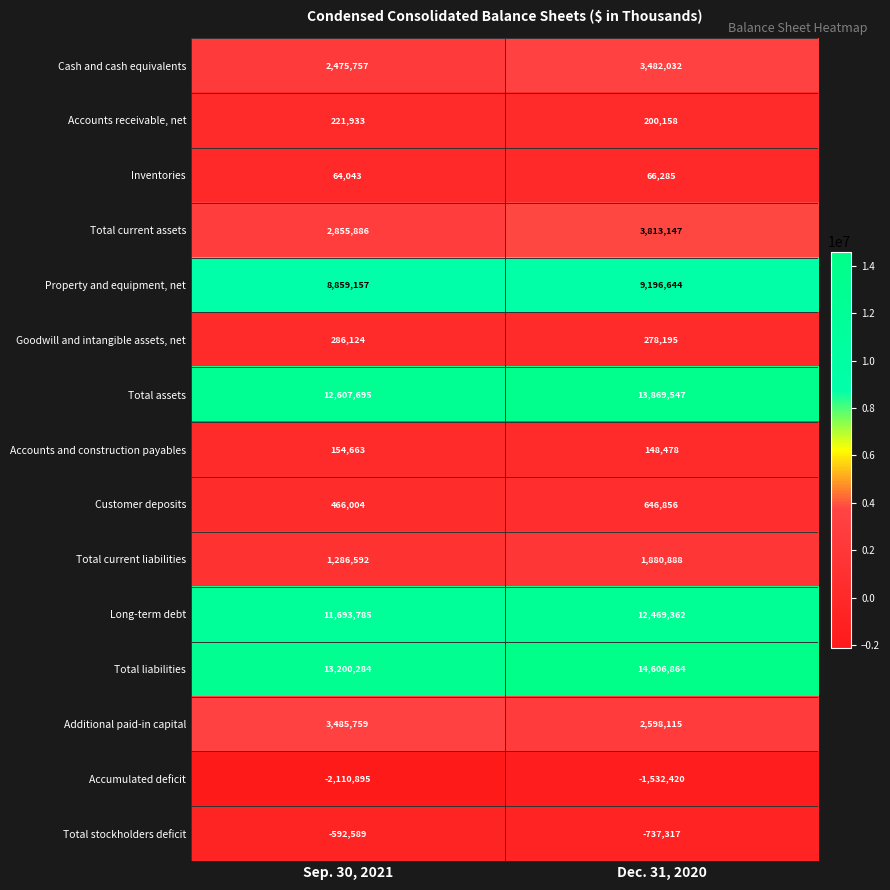

Which series has the largest total across all categories?

Total liabilities